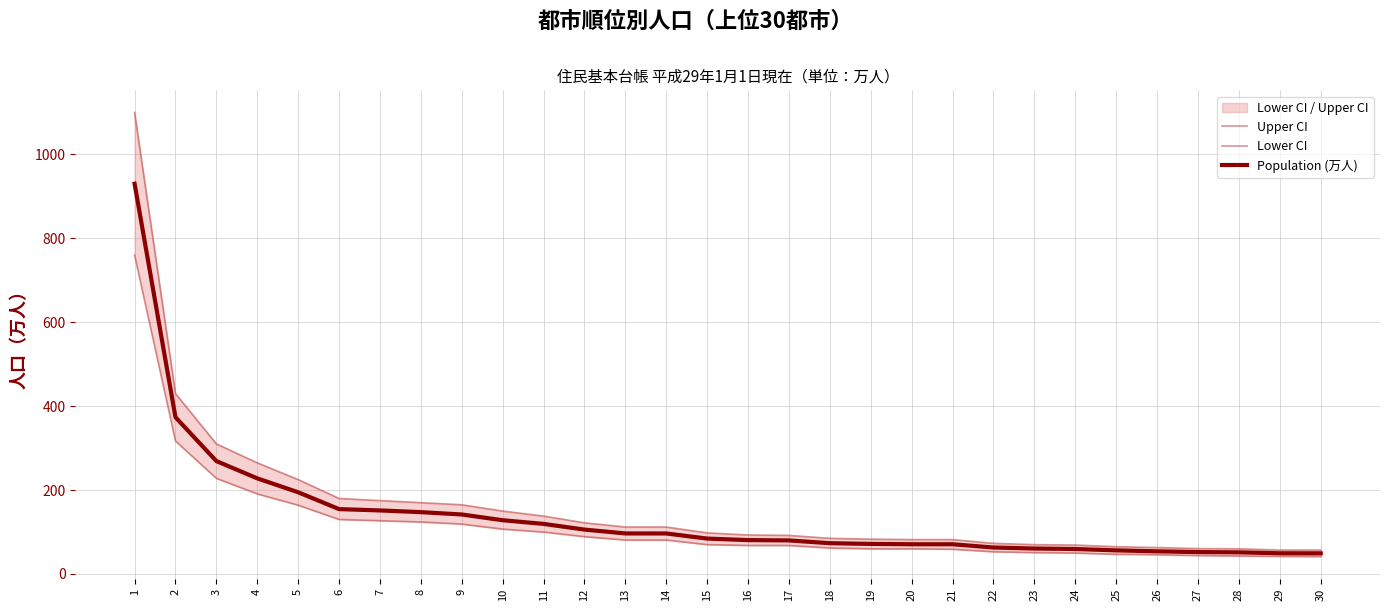

Rank the series by their average value, from highest to lowest.

Upper CI, Population (万人), Lower CI